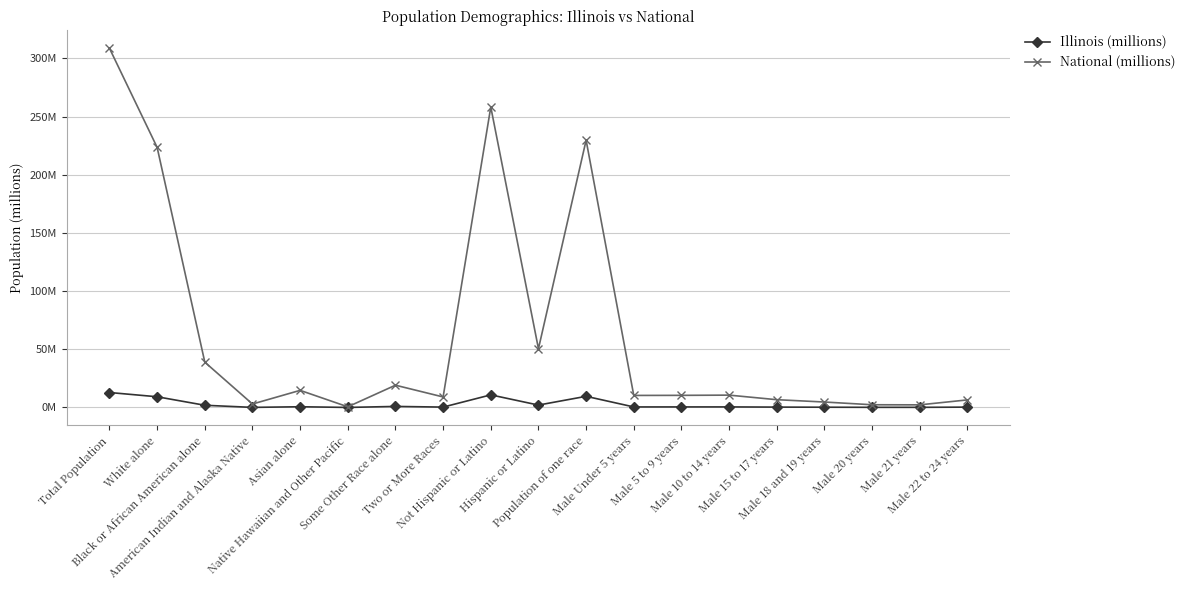

What is the difference between the Illinois (millions) values at Population of one race and American Indian and Alaska Native?

9.5